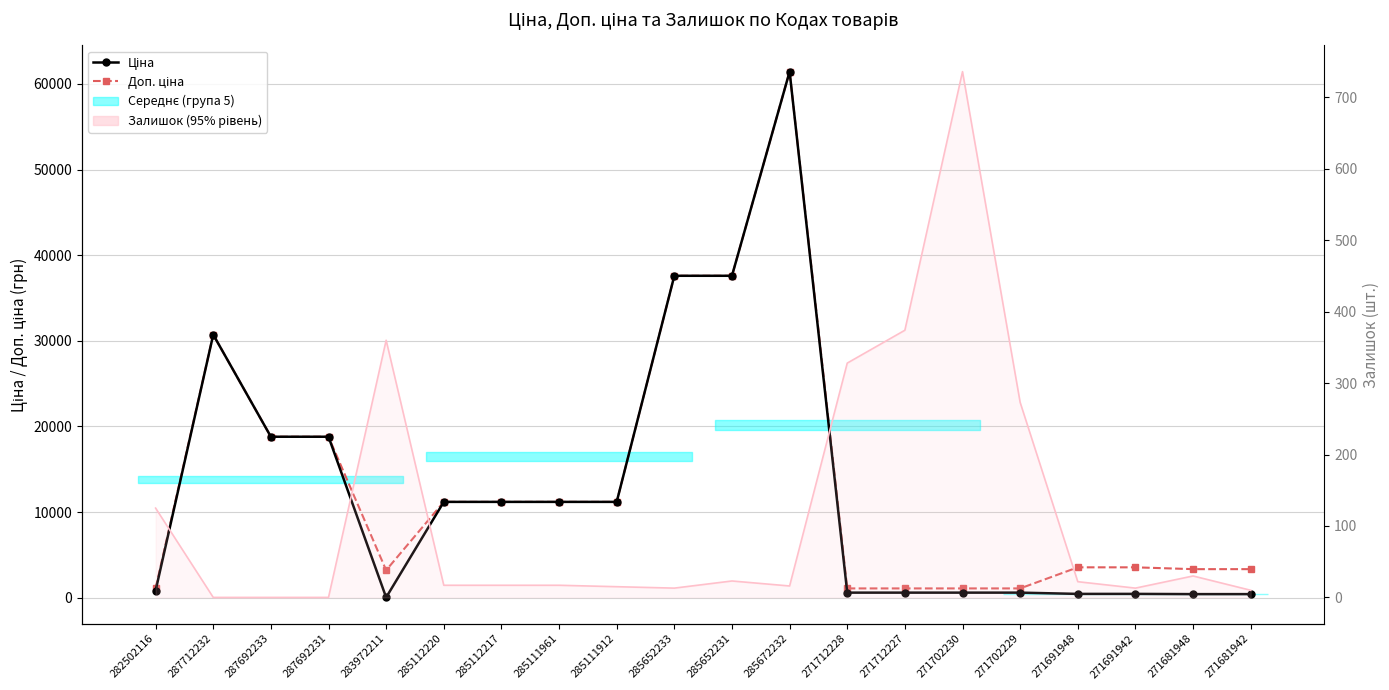

True or false: Доп. ціна and Залишок intersect in this chart.

False